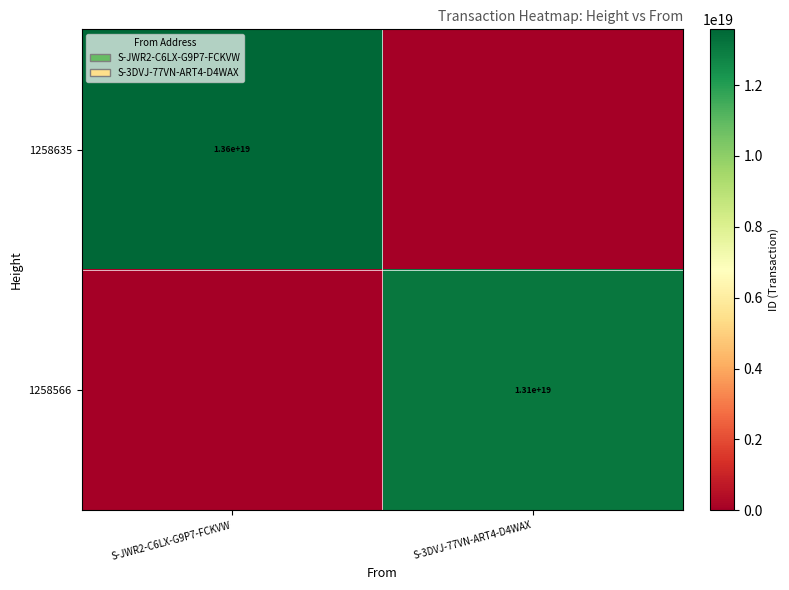

What is the difference between the highest and lowest values at S-JWR2-C6LX-G9P7-FCKVW?

13574358557353369600